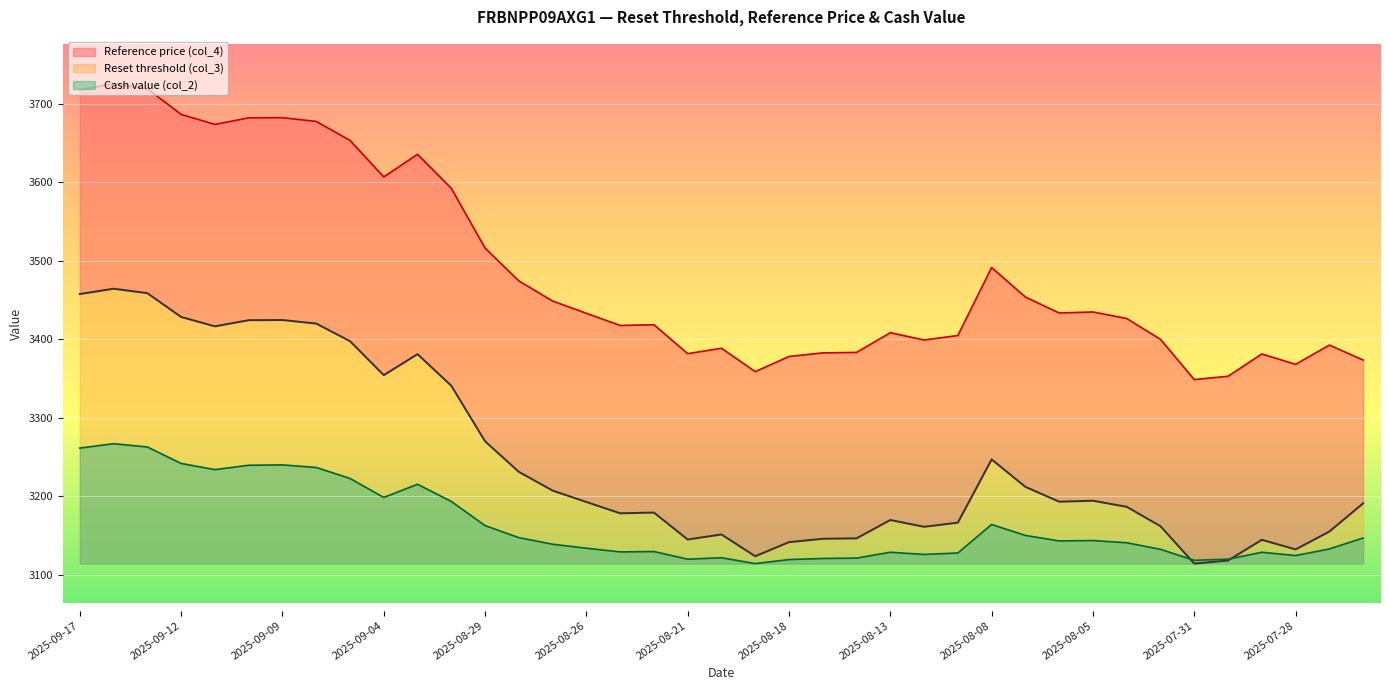

How many interior local peaks does the Cash value (col_2) series have?

9